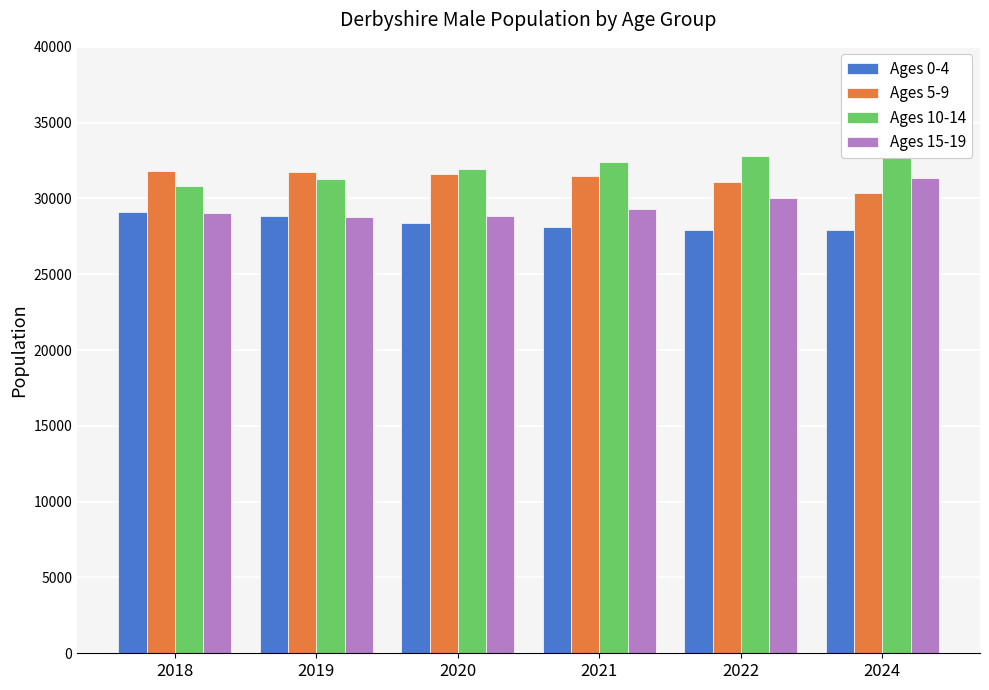

What is the approximate value of Ages 10-14 at 2019?

31274